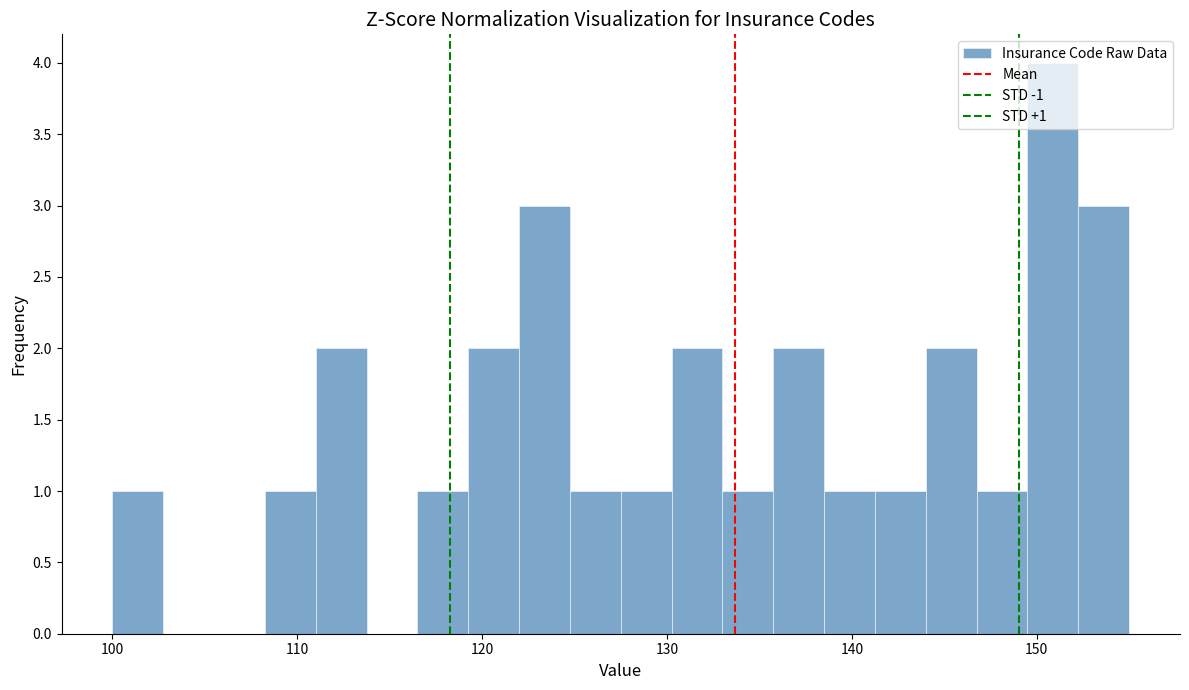

Read against the x-axis, roughly where is the centre of the tallest bar?

151